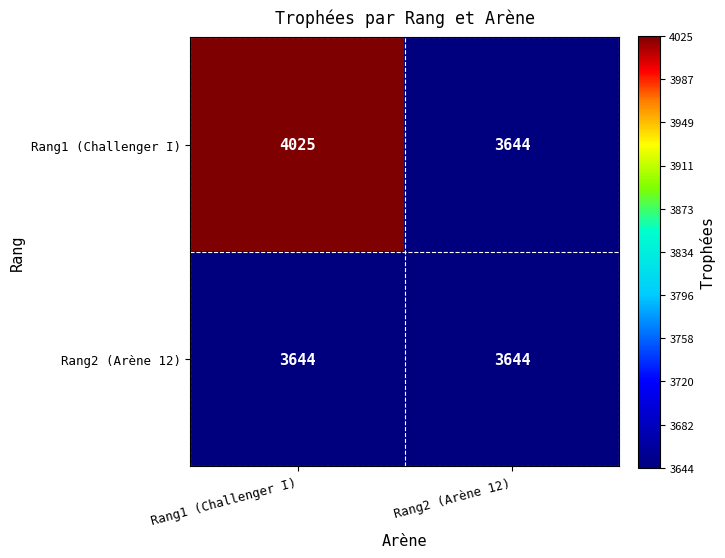

Rank the series by their average value, from highest to lowest.

Rang1 (Challenger I), Rang2 (Arène 12)